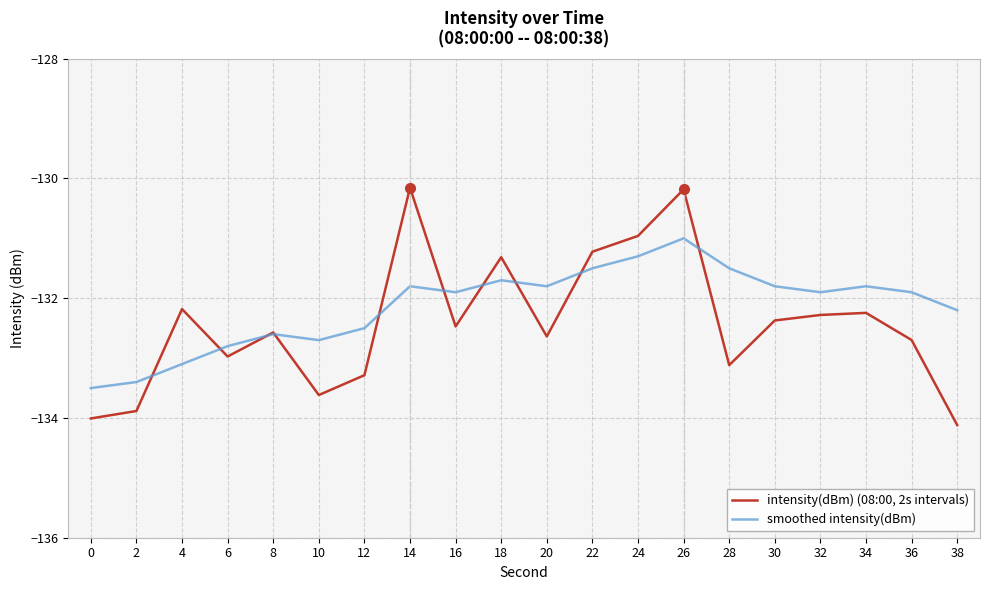

True or false: smoothed intensity(dBm) has a value of -131.9 at 16.

True